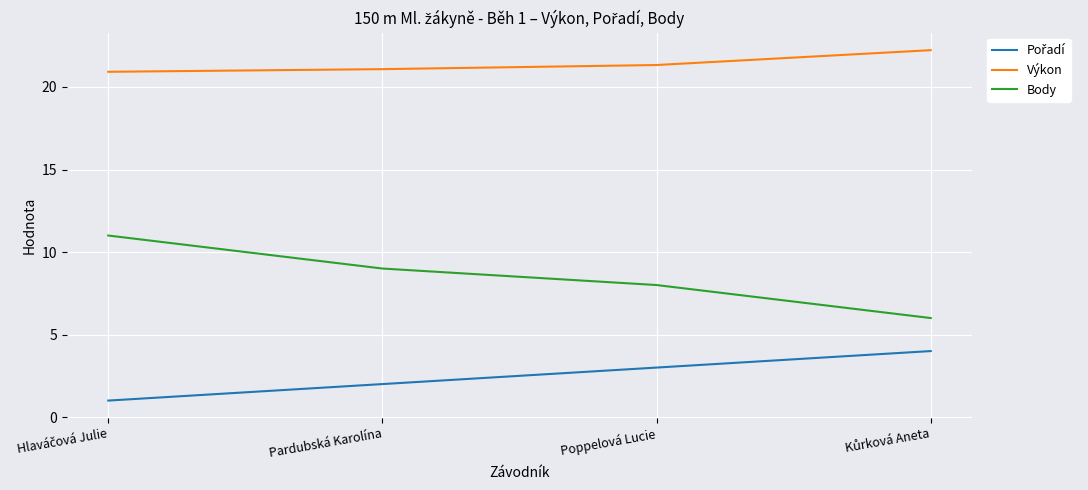

What is the difference between the second highest and second lowest values in the Body series?

1.0